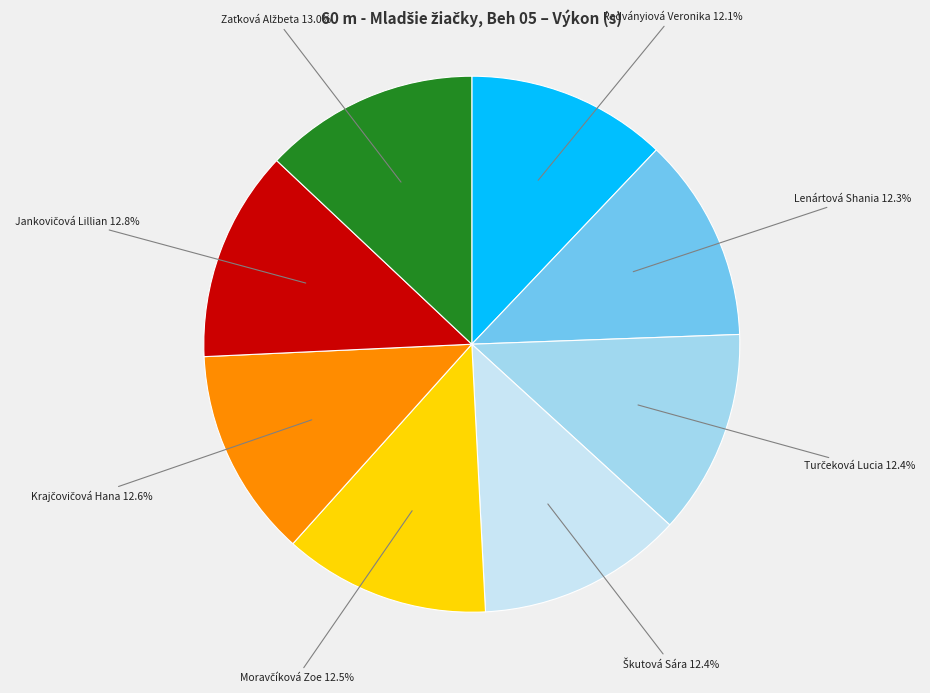

Is there a majority slice in this chart?

No